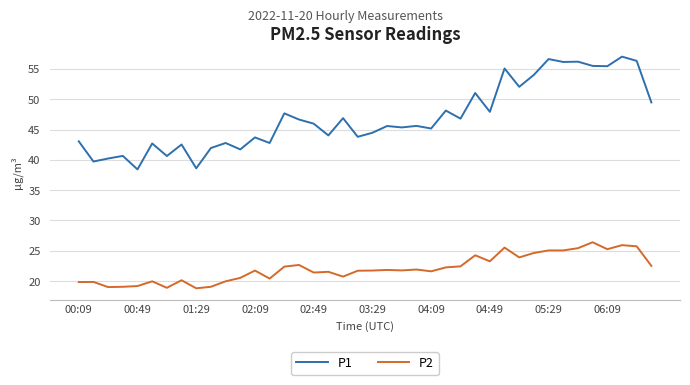

Does the chart display data point markers on the line(s)?

No